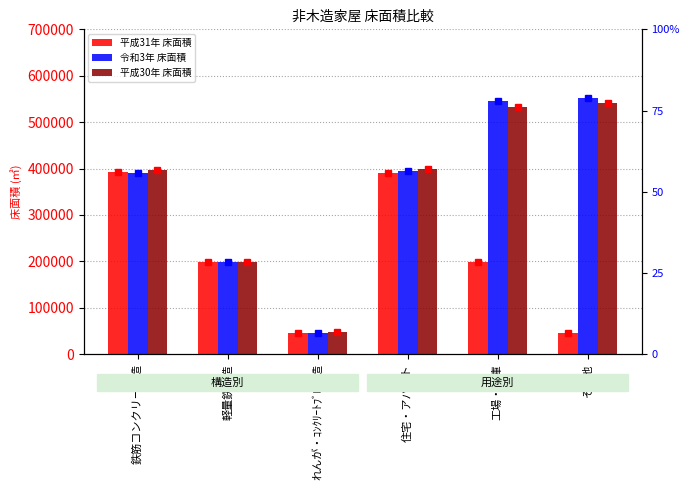

What is the sum of all 平成30年 床面積 values?

2116151